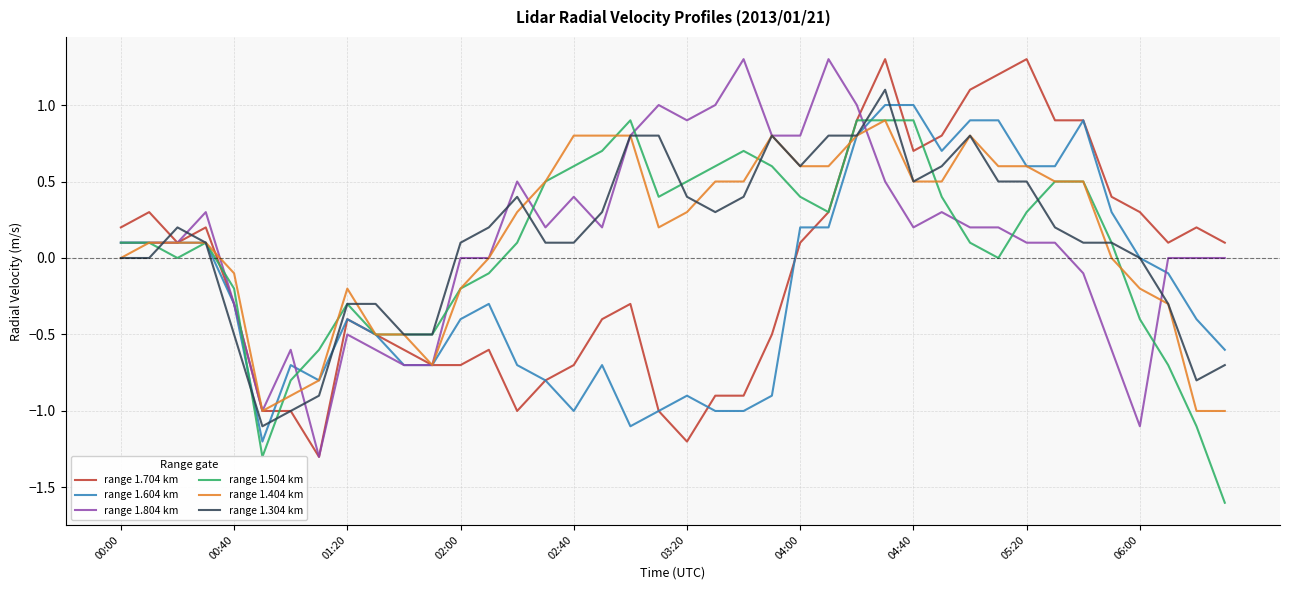

What is the highest value of the range 1.804 km series?

1.3